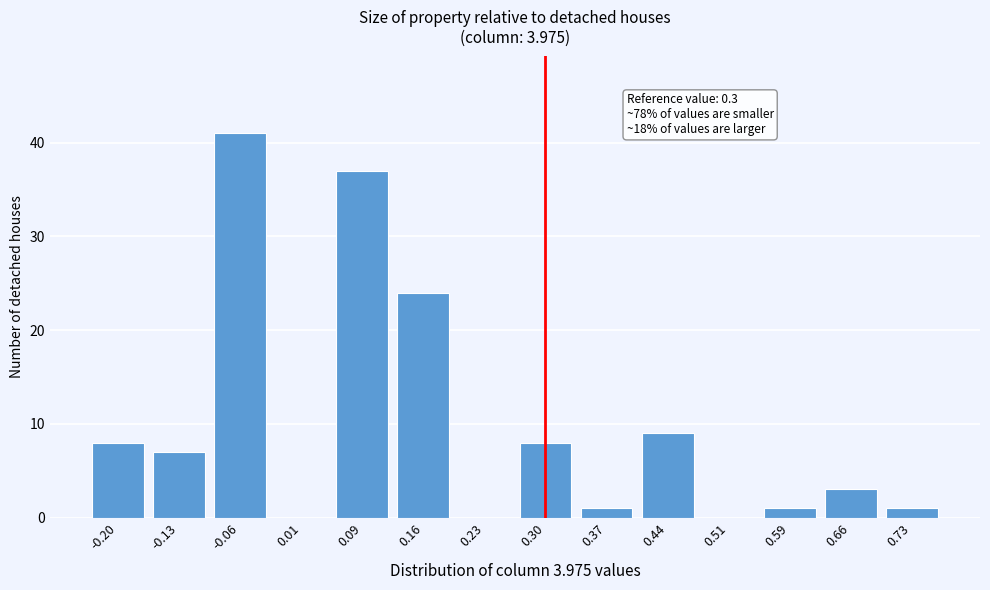

Reading left to right, extract all data points from this chart.

-0.20=8	-0.13=7	-0.06=41	0.01=0	0.09=37	0.16=24	0.23=0	0.30=8	0.37=1	0.44=9	0.51=0	0.59=1	0.66=3	0.73=1